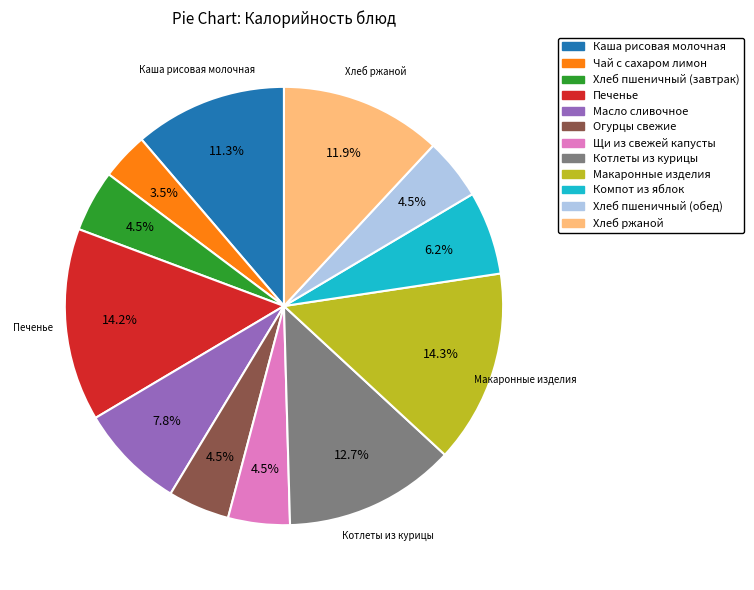

Does Макаронные изделия represent more than half of the total?

No